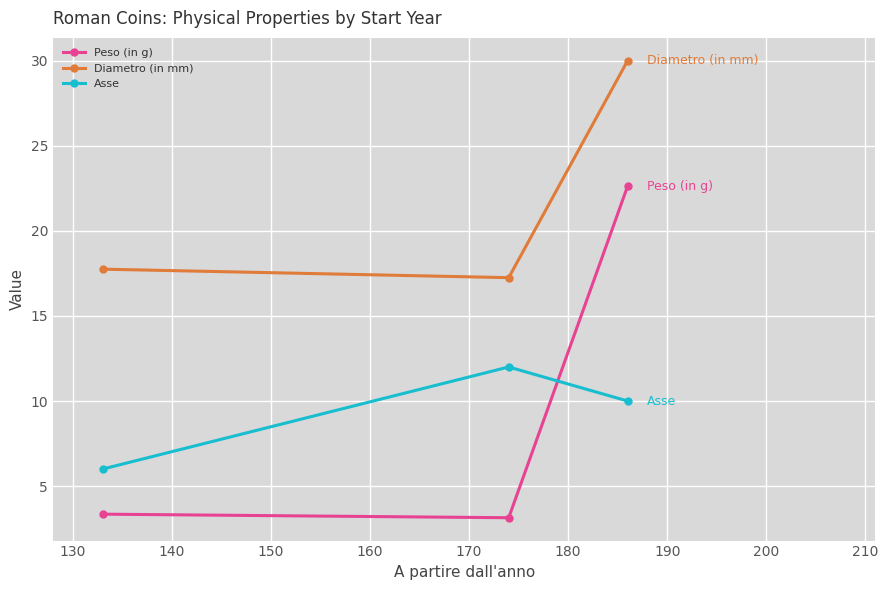

Count the number of data series in this chart.

3